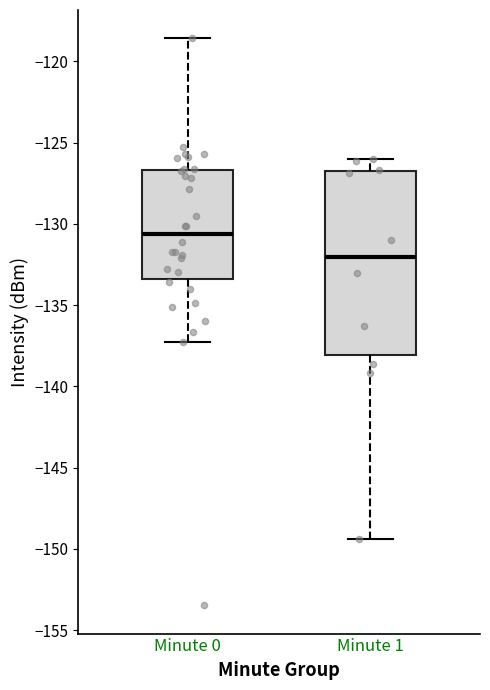

Reading left to right, transcribe this box plot: for each box, give where its median line is, the range the box spans, and where its two whiskers end, as read against the y-axis. The values are not printed on the chart, so give them approximately, as read against the axis.

Minute 0: median -130.5, box -133.5 to -126.5, whiskers -137.0 to -118.5
Minute 1: median -132.0, box -138.0 to -127.0, whiskers -149.5 to -126.0